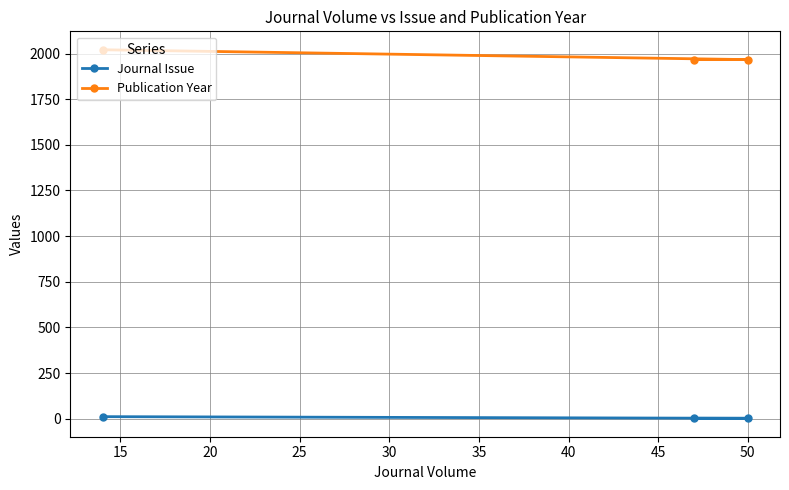

What is the average value of the Publication Year series?

1985